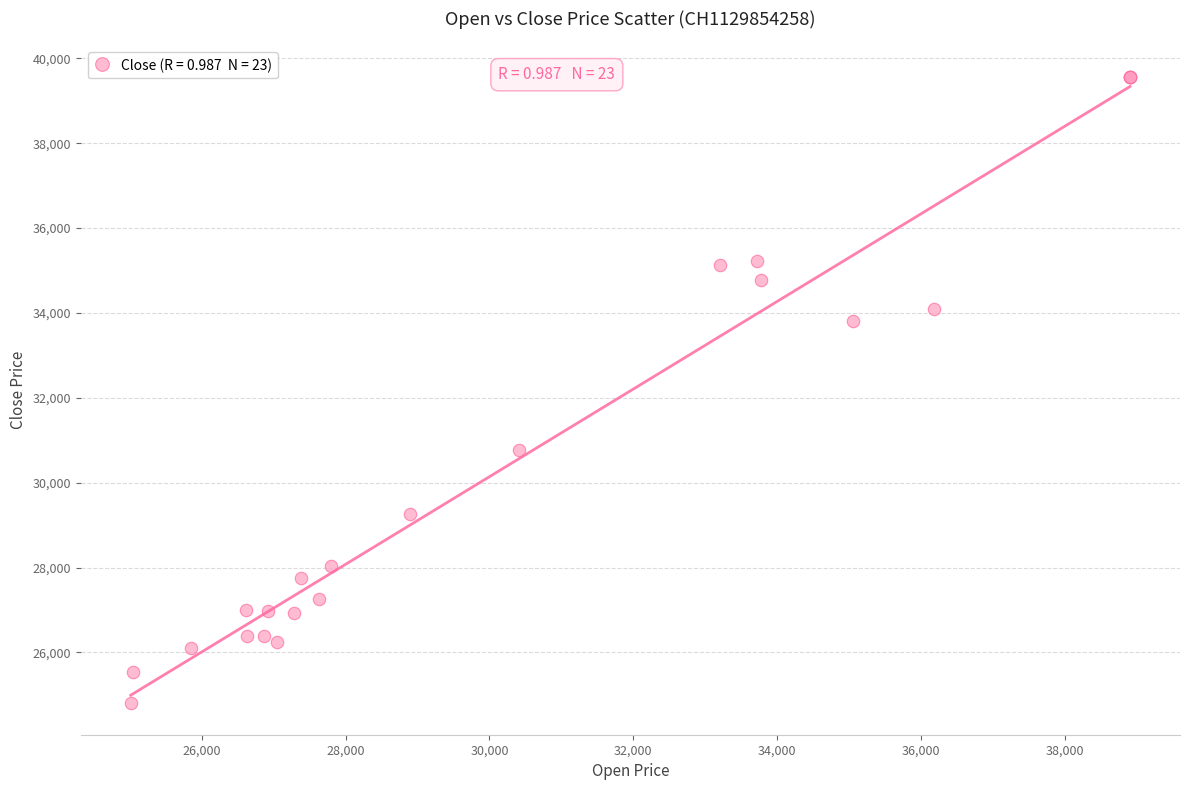

What Y value in the scatter plot is closest to 32182?

30770